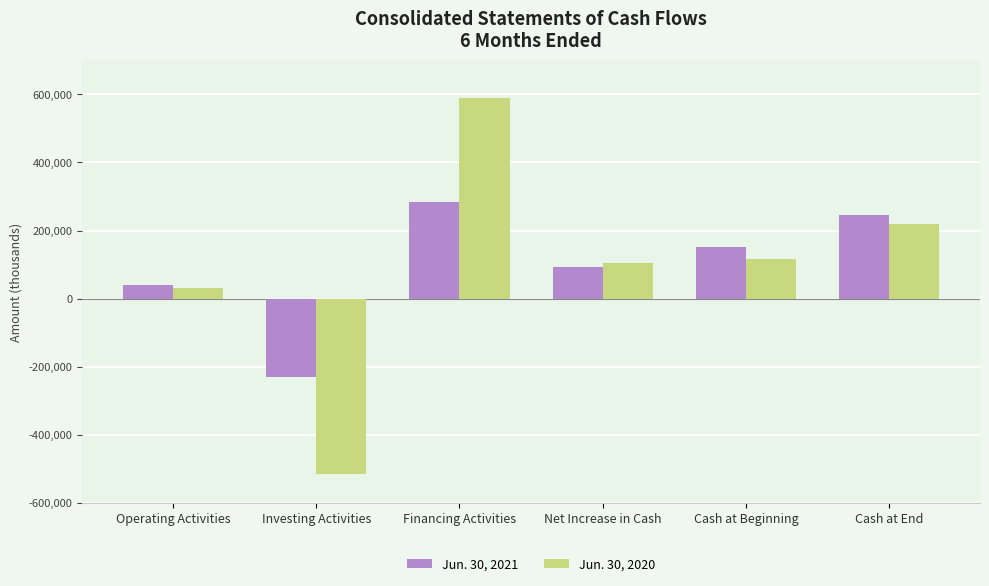

Between Operating Activities and Financing Activities, which series saw the biggest shift?

Jun. 30, 2020